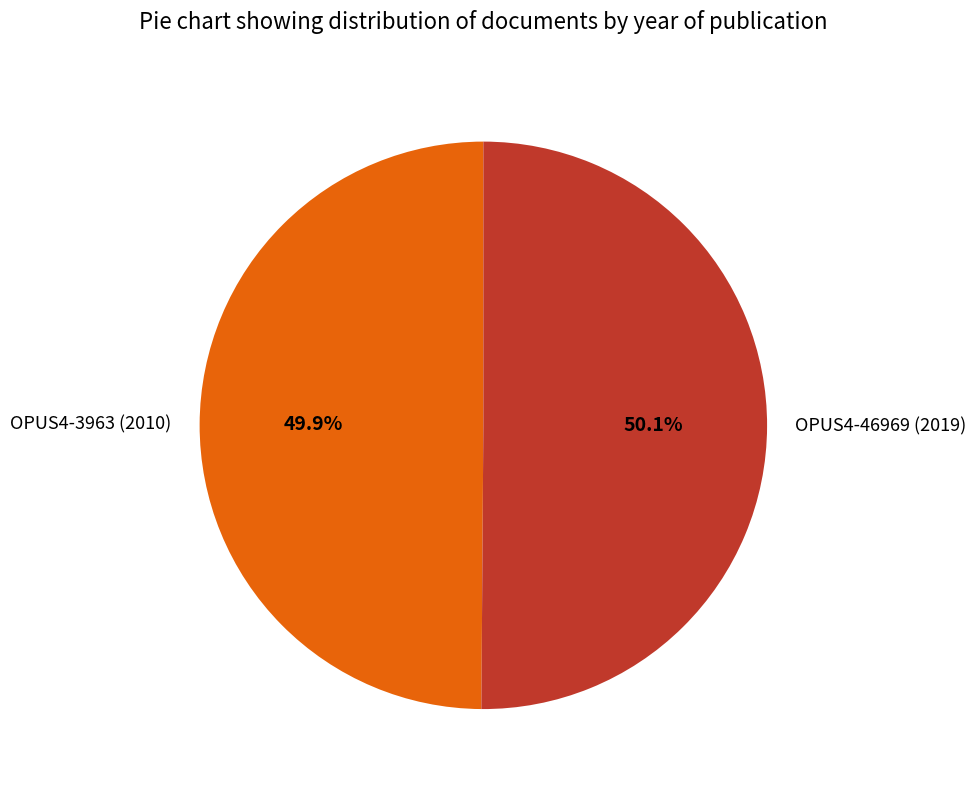

Does any single category account for the majority?

Yes